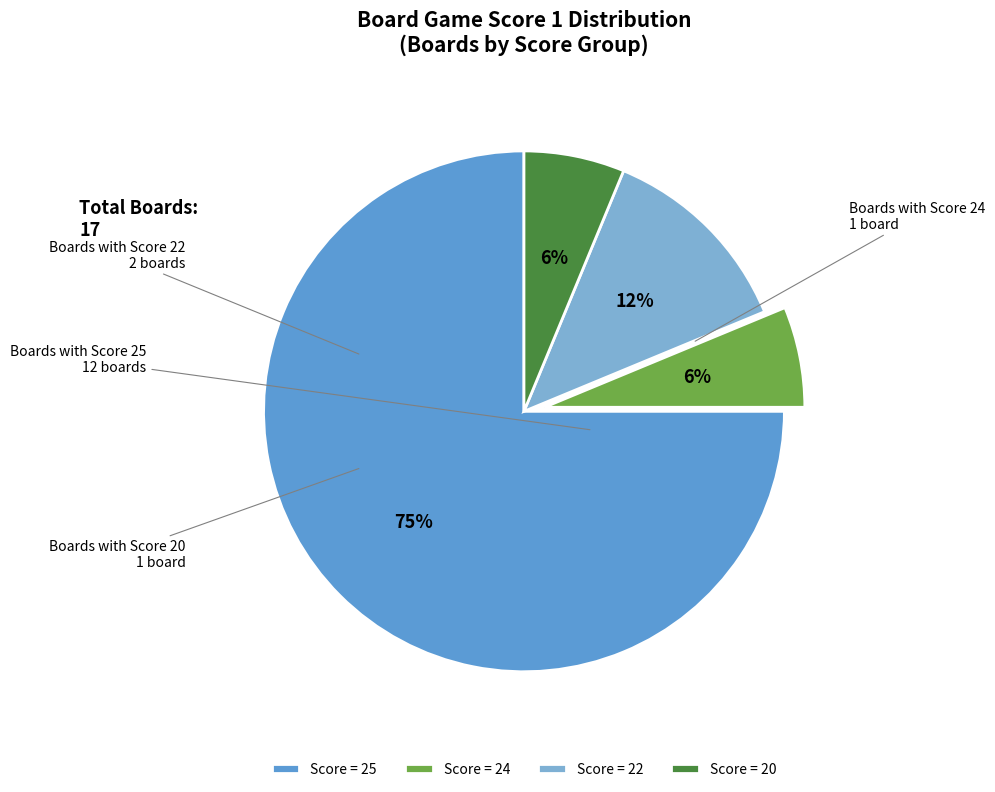

Which has a higher value, Score = 25 or Score = 20?

Score = 25